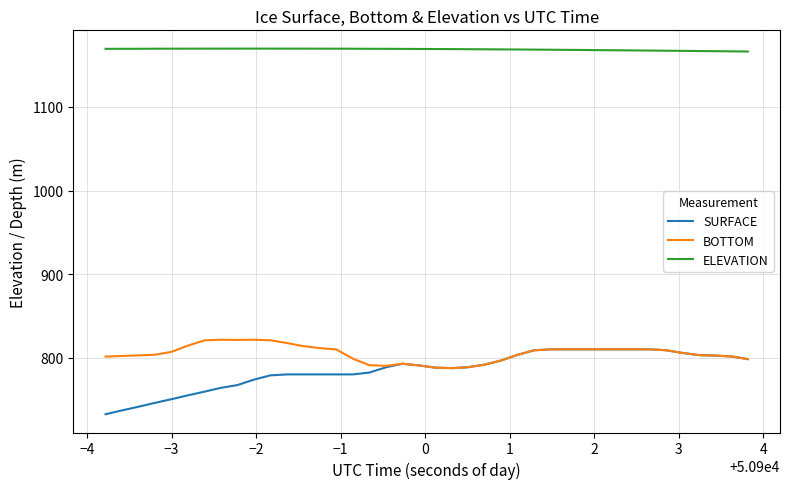

What is the highest value of the BOTTOM series?

821.5